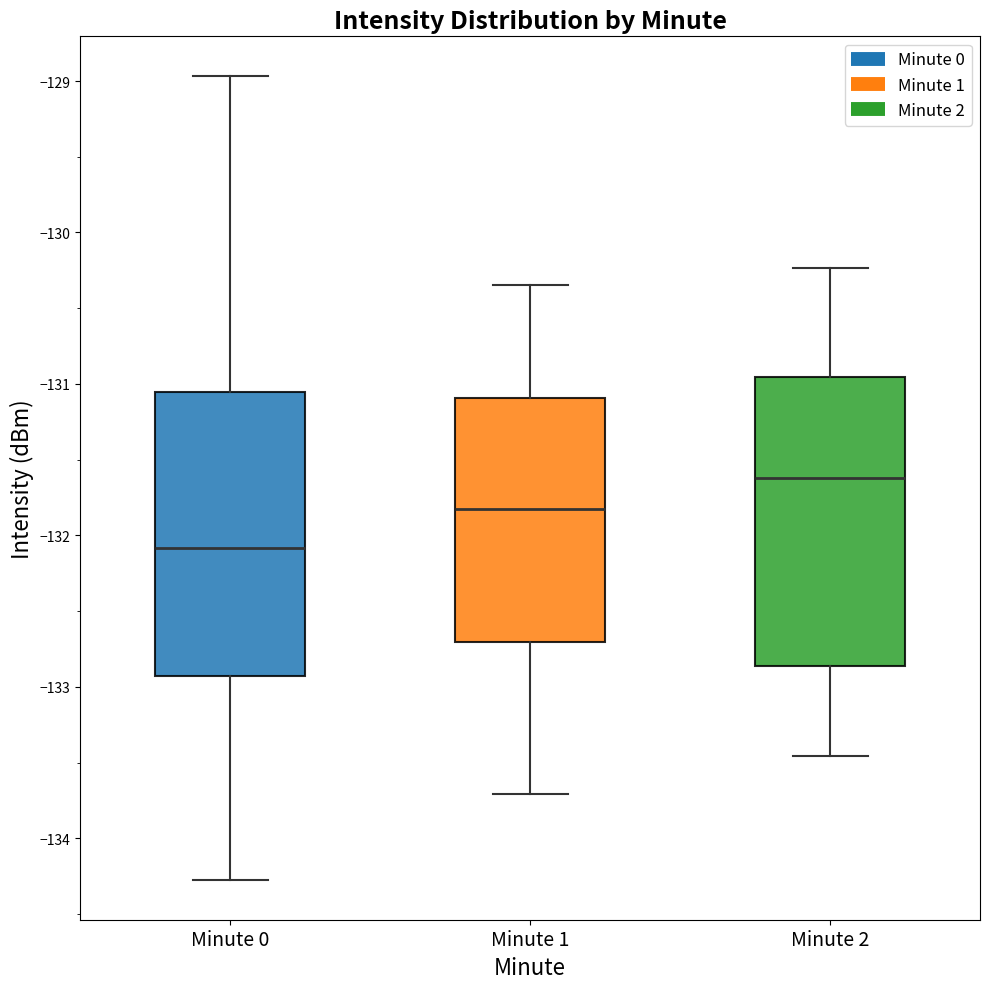

Which box has the highest median line?

Minute 2